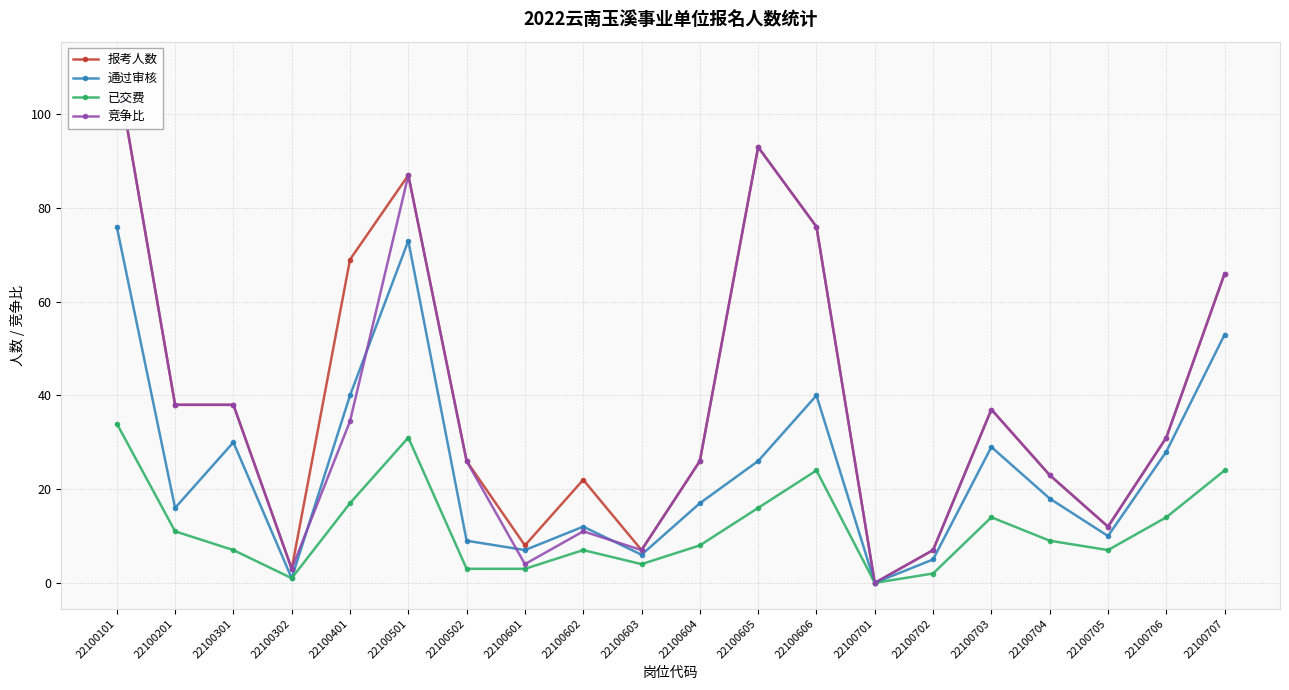

How many distinct data groups are displayed?

4